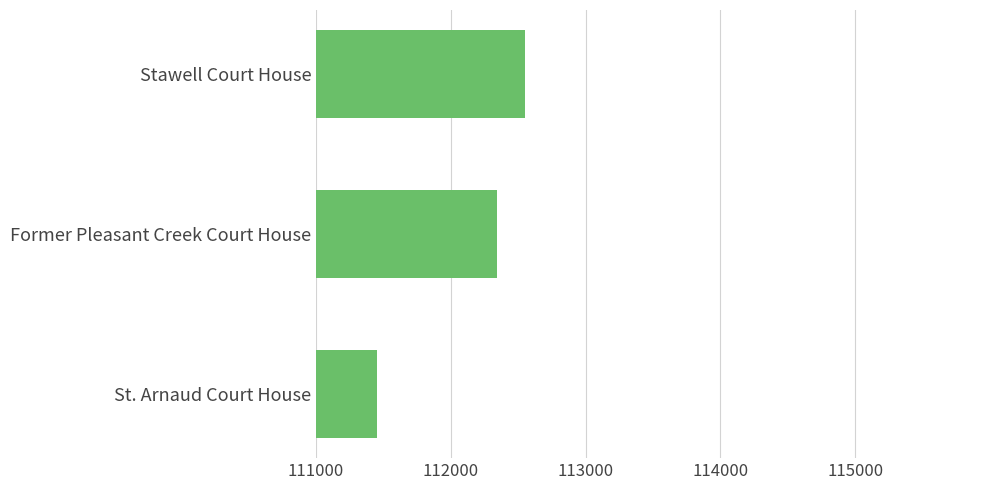

The chart shows a value of 111456 at St. Arnaud Court House. True or false?

True